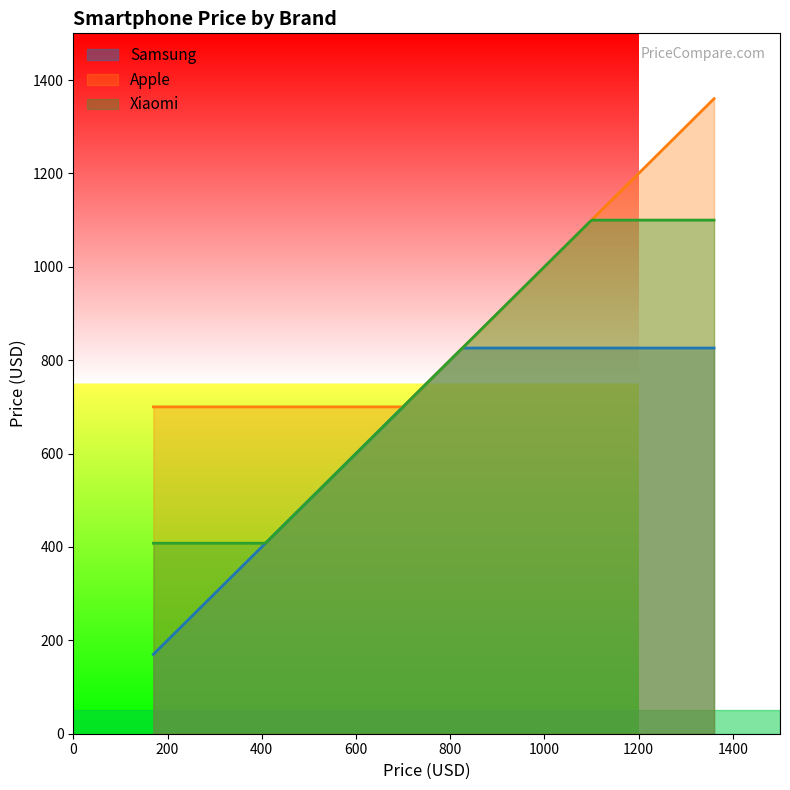

What is the difference between the maximum and minimum values in the Apple series?

660.0